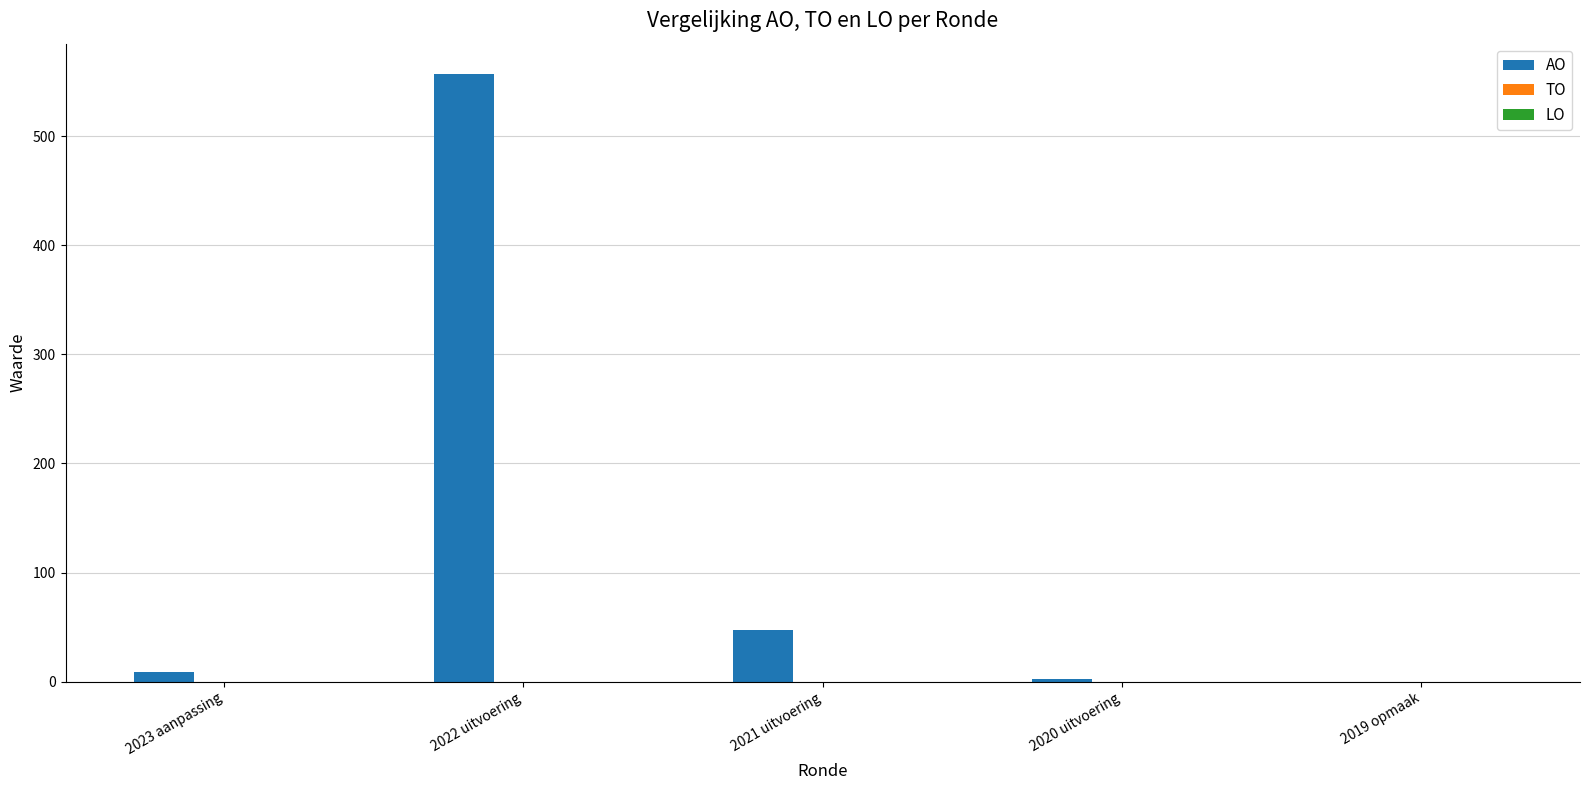

At which label is the value closest to 278?

2021 uitvoering